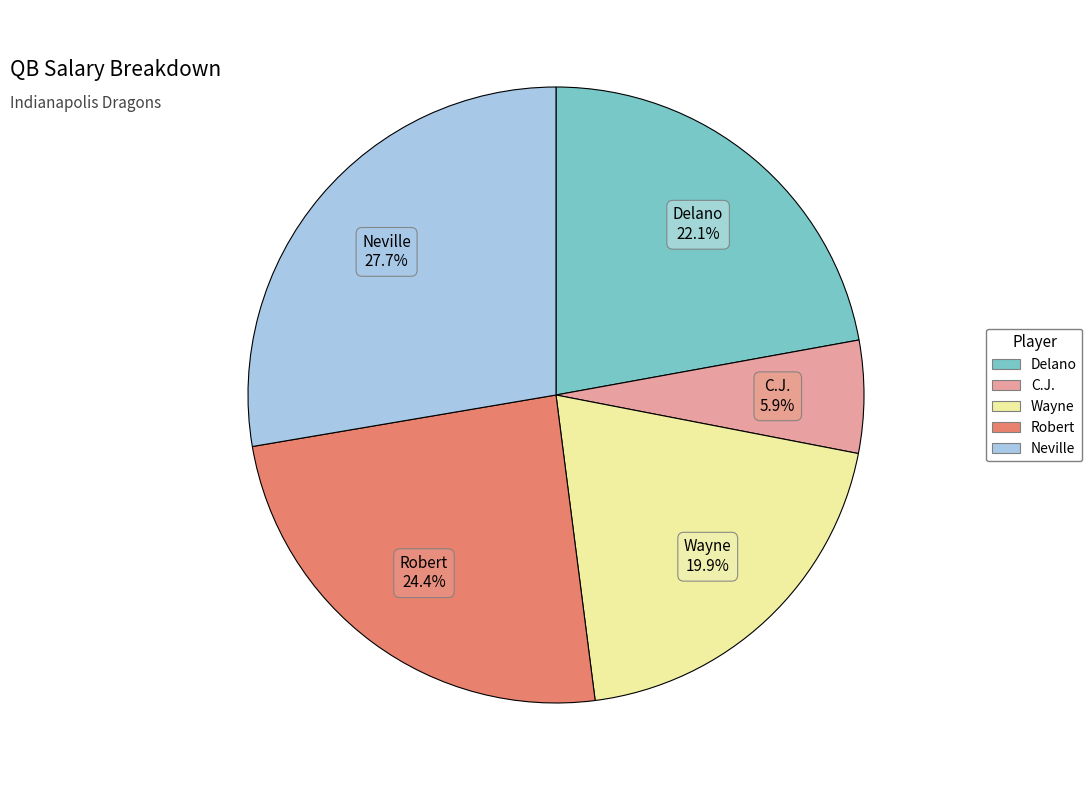

What percentage do C.J. and Wayne together represent?

25.8%